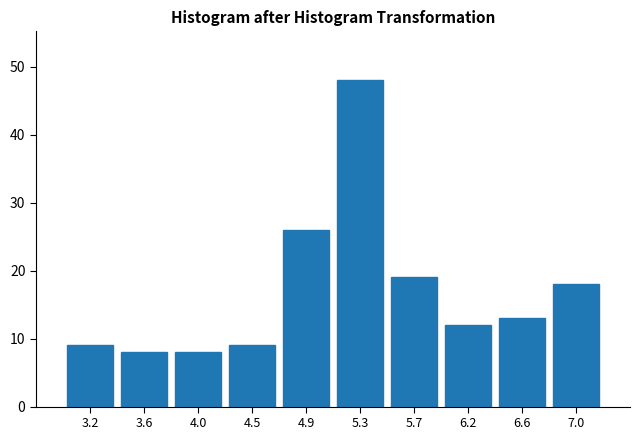

Reading left to right, extract all data points from this chart.

3.2=9	3.6=8	4.0=8	4.5=9	4.9=26	5.3=48	5.7=19	6.2=12	6.6=13	7.0=18